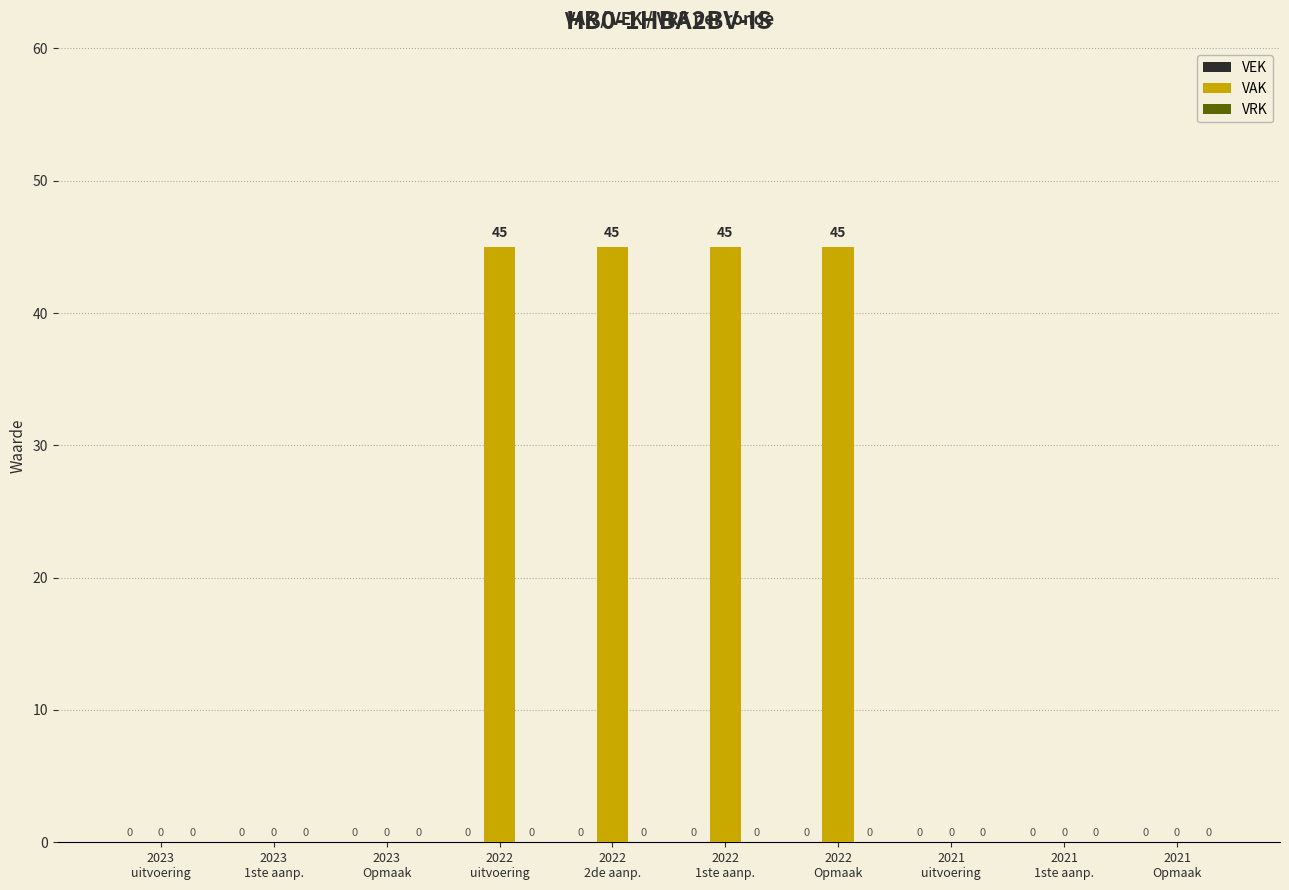

What is the maximum value shown in the chart?

45